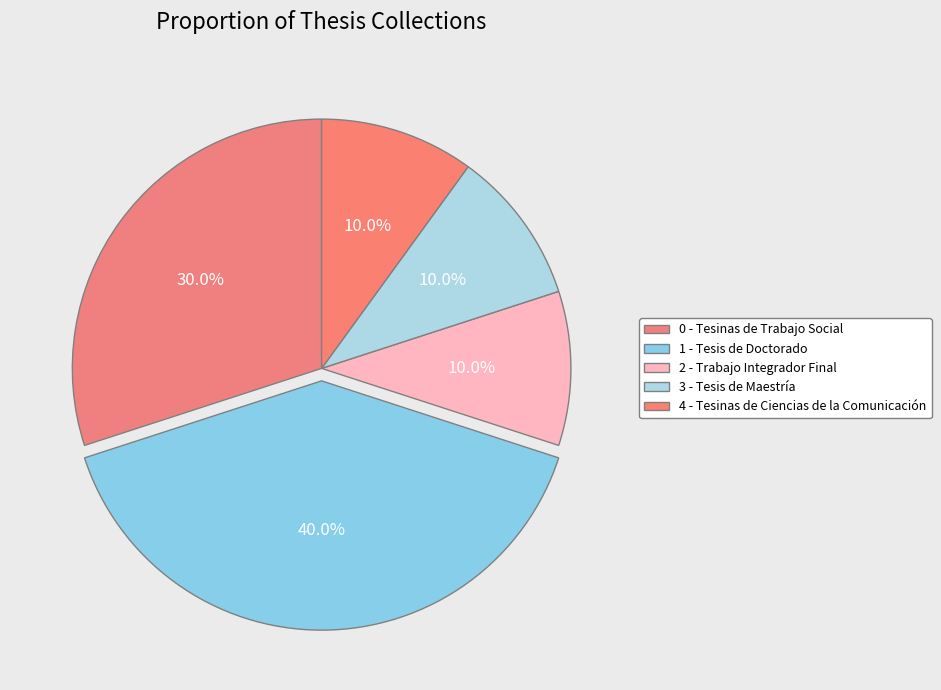

Does any single category account for the majority?

No